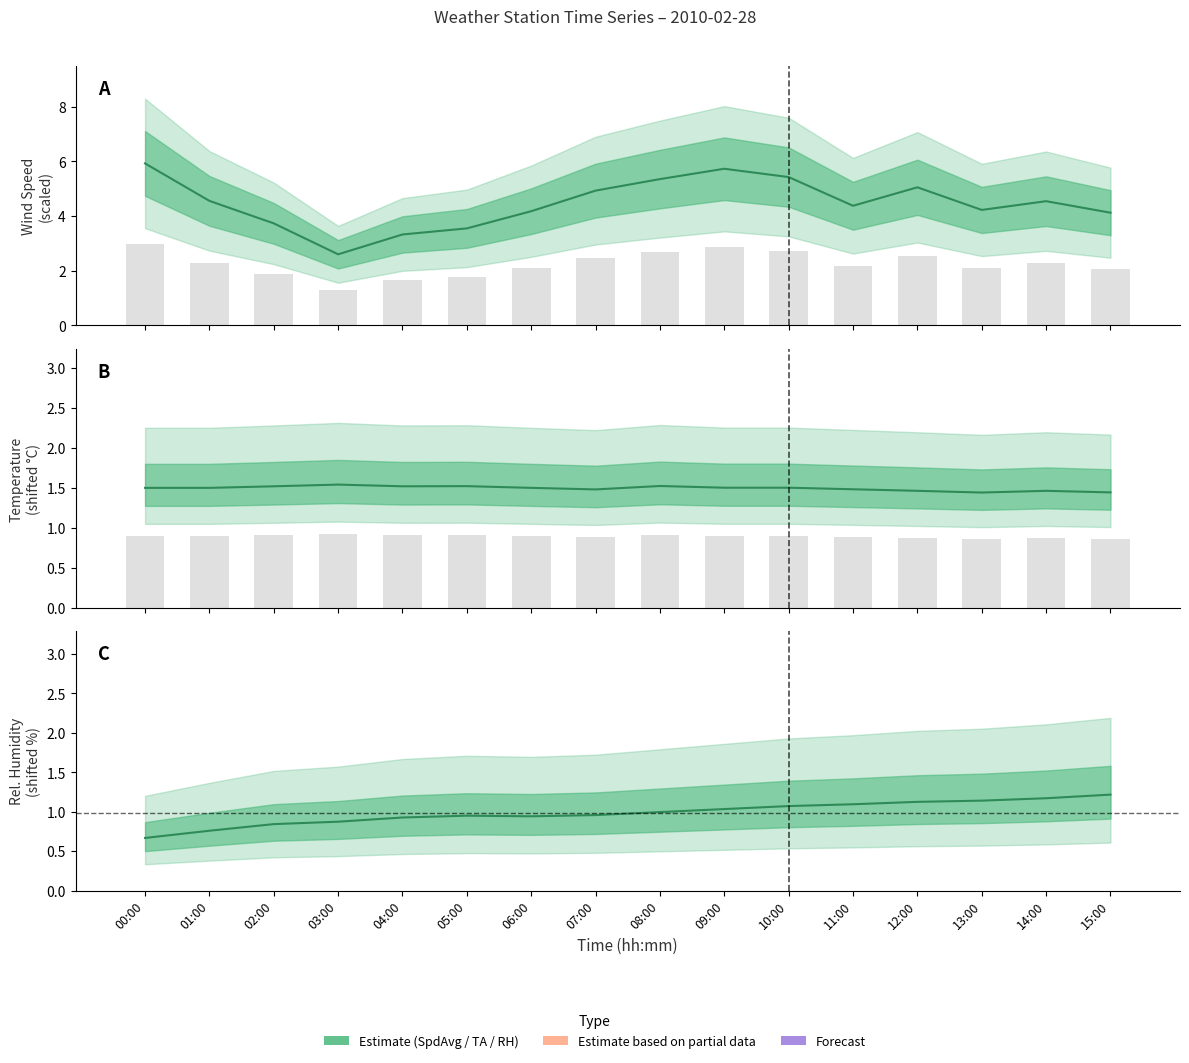

Does the chart contain stacked bars?

No